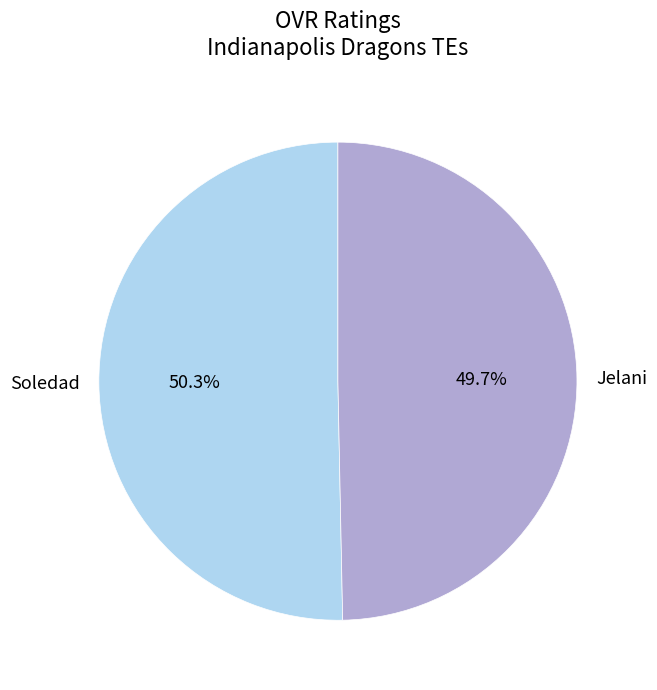

Which category has the smallest portion of the pie?

Jelani